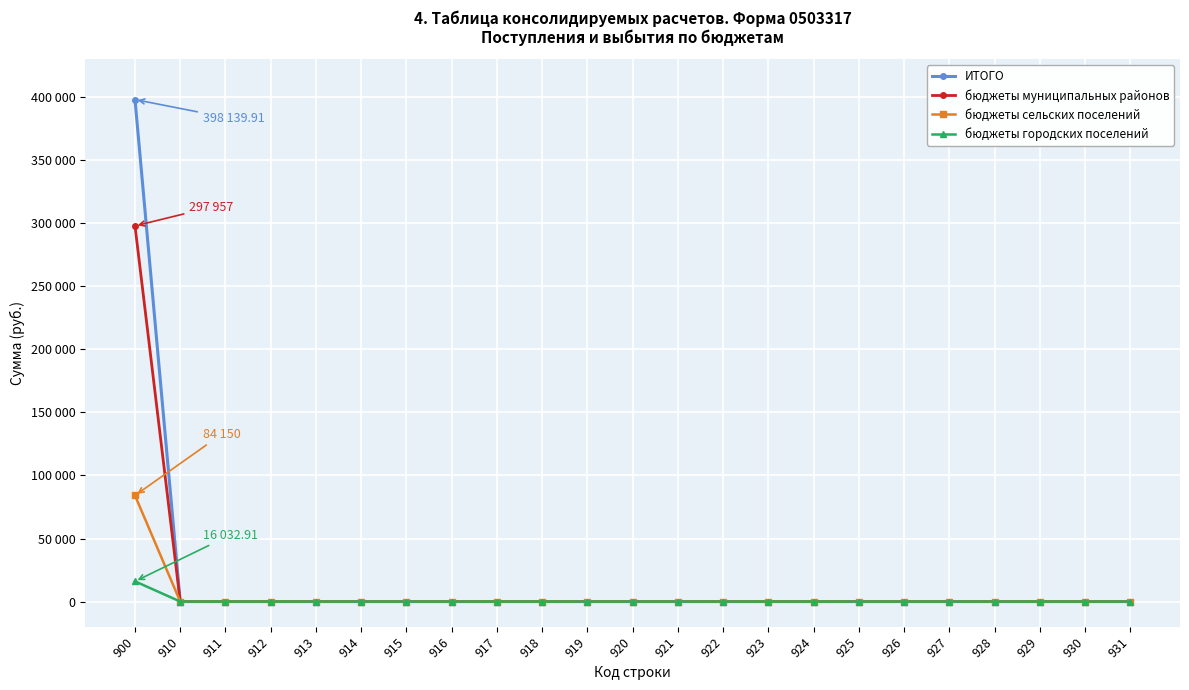

Reading left to right, transcribe all the data shown in this chart.

ИТОГО: 900=398139.9	910=0.0	911=0.0	912=0.0	913=0.0	914=0.0	915=0.0	916=0.0	917=0.0	918=0.0	919=0.0	920=0.0	921=0.0	922=0.0	923=0.0	924=0.0	925=0.0	926=0.0	927=0.0	928=0.0	929=0.0	930=0.0	931=0.0
бюджеты муниципальных районов: 900=297957.0	910=0.0	911=0.0	912=0.0	913=0.0	914=0.0	915=0.0	916=0.0	917=0.0	918=0.0	919=0.0	920=0.0	921=0.0	922=0.0	923=0.0	924=0.0	925=0.0	926=0.0	927=0.0	928=0.0	929=0.0	930=0.0	931=0.0
бюджеты сельских поселений: 900=84150.0	910=0.0	911=0.0	912=0.0	913=0.0	914=0.0	915=0.0	916=0.0	917=0.0	918=0.0	919=0.0	920=0.0	921=0.0	922=0.0	923=0.0	924=0.0	925=0.0	926=0.0	927=0.0	928=0.0	929=0.0	930=0.0	931=0.0
бюджеты городских поселений: 900=16032.9	910=0.0	911=0.0	912=0.0	913=0.0	914=0.0	915=0.0	916=0.0	917=0.0	918=0.0	919=0.0	920=0.0	921=0.0	922=0.0	923=0.0	924=0.0	925=0.0	926=0.0	927=0.0	928=0.0	929=0.0	930=0.0	931=0.0